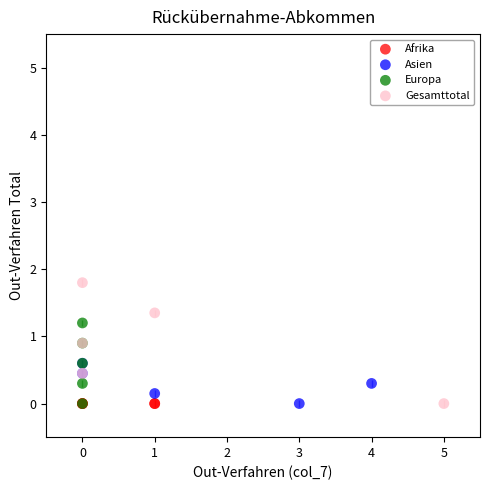

What are all the series names shown in the legend?

Afrika, Asien, Europa, Gesamttotal